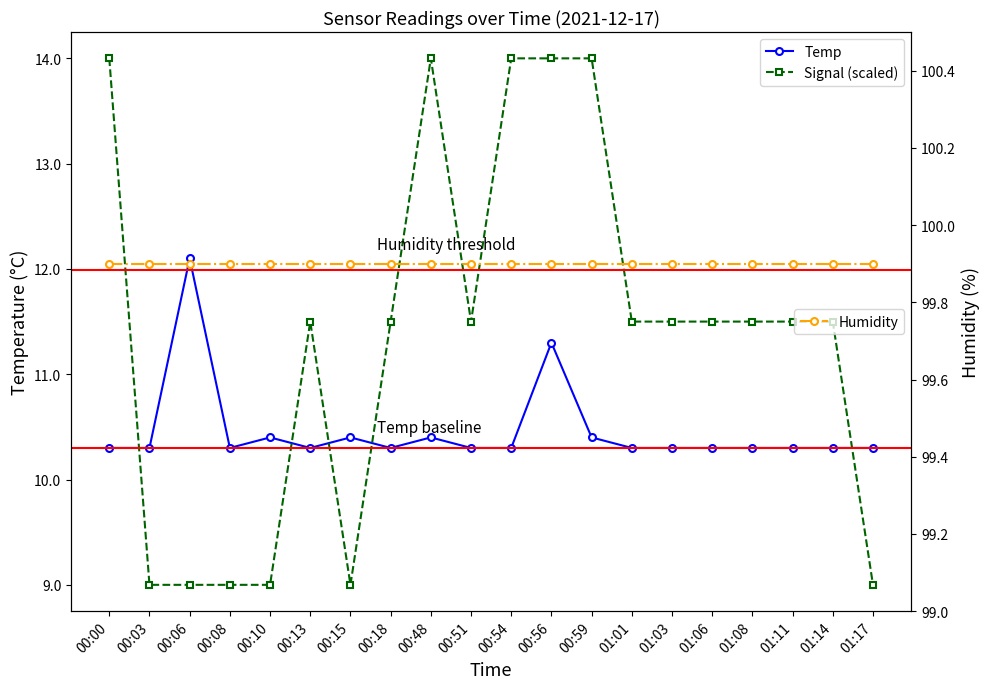

Rank the series by their maximum value, from highest to lowest.

Humidity, Signal (scaled), Temp